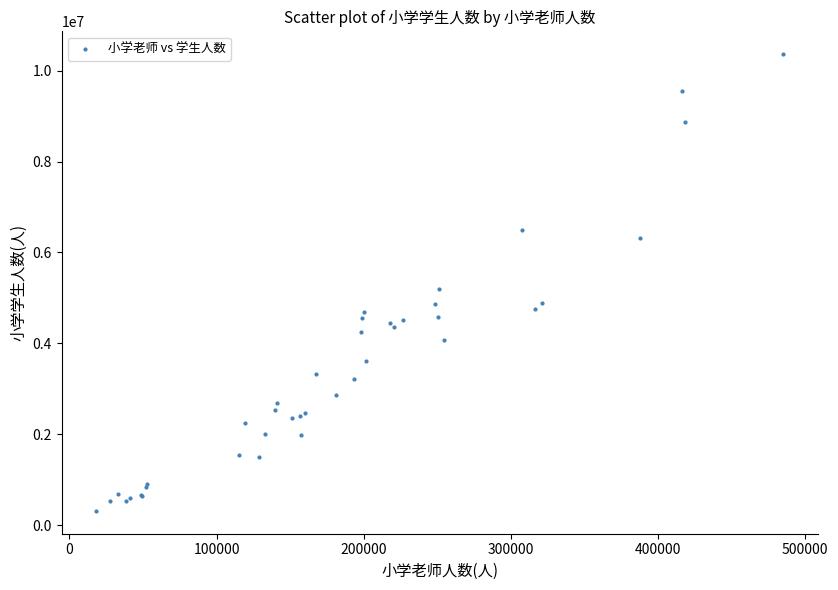

What Y value in the scatter plot is closest to 5338907?

5203540